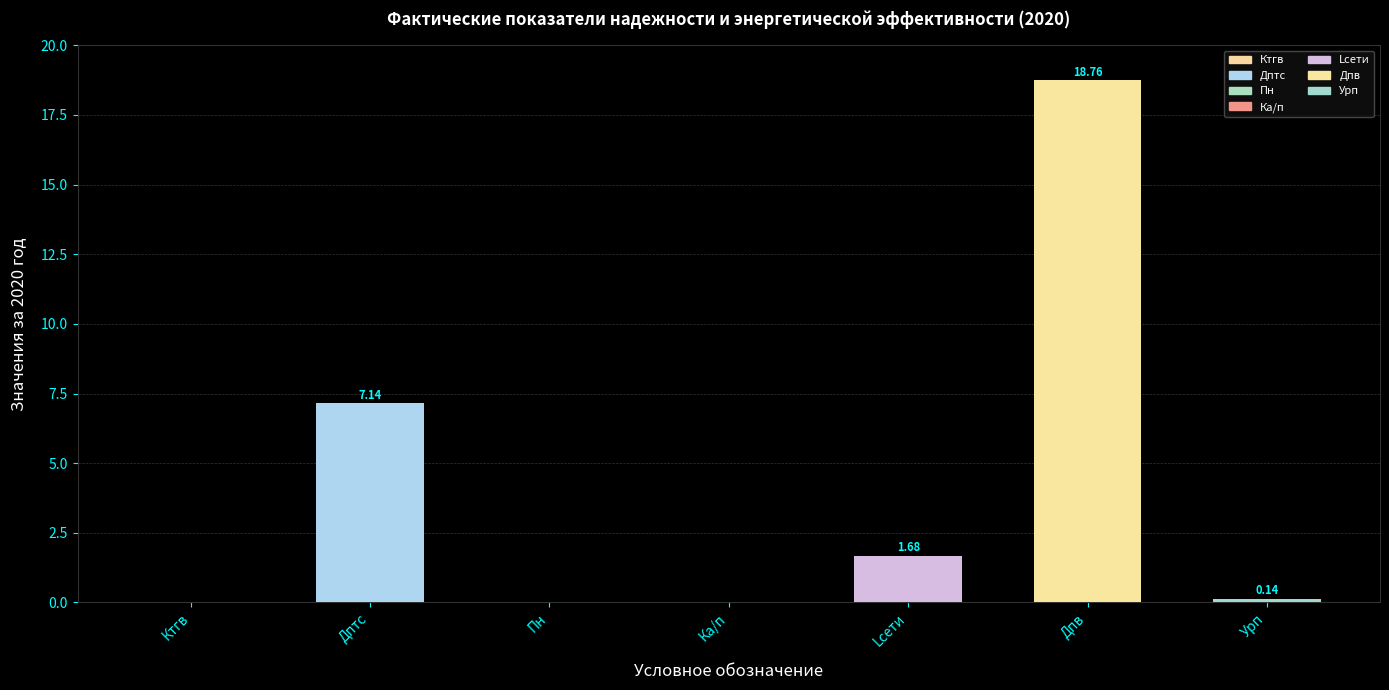

Which category has the highest value across all series?

Дпв